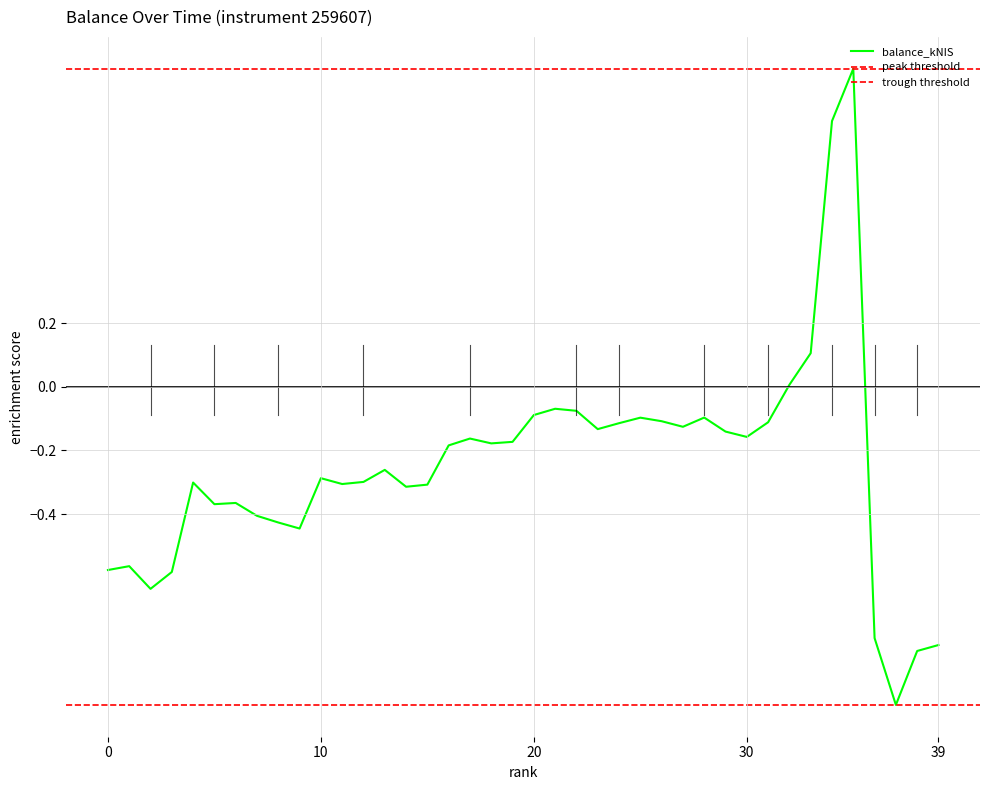

What is the greatest value displayed?

1.0